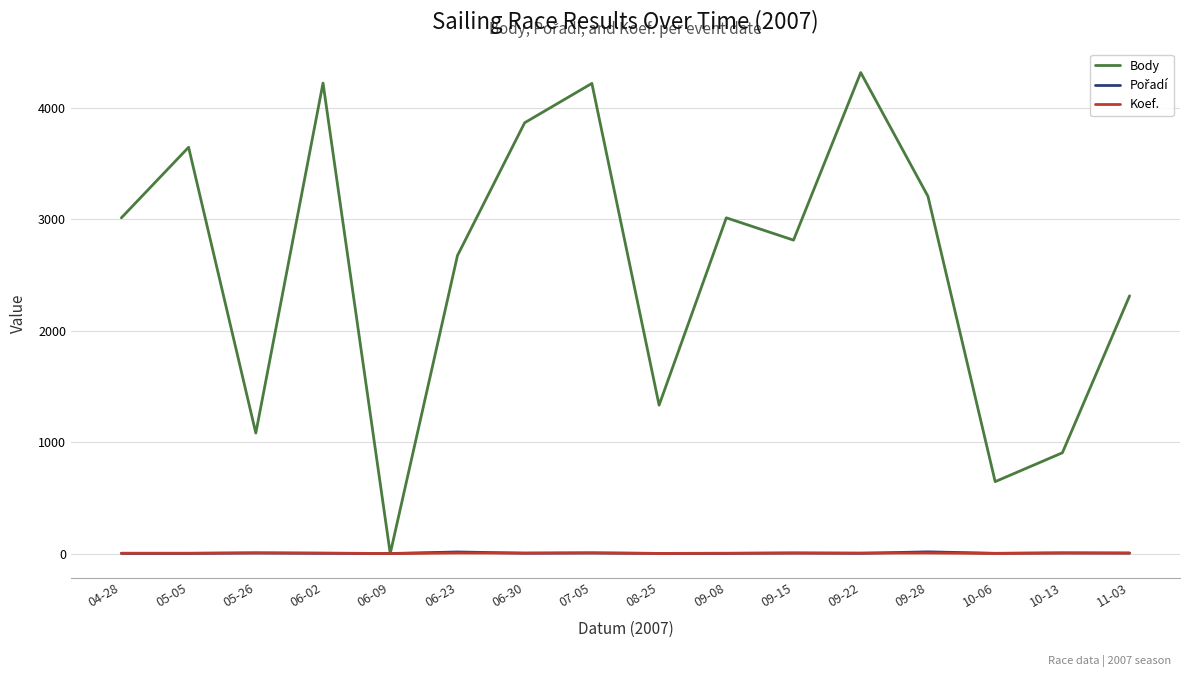

Where is Body nearest to the value 2157?

11-03